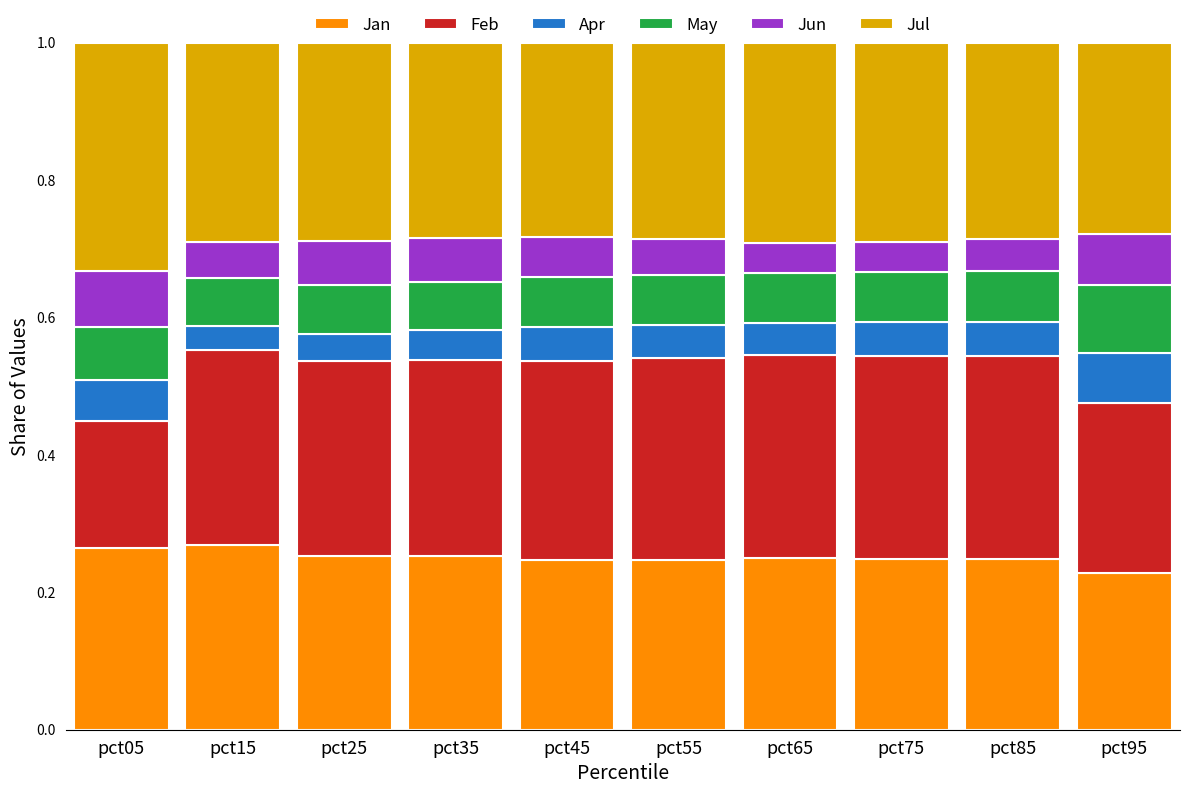

Count the Jan values in the range 0 to 1.

10